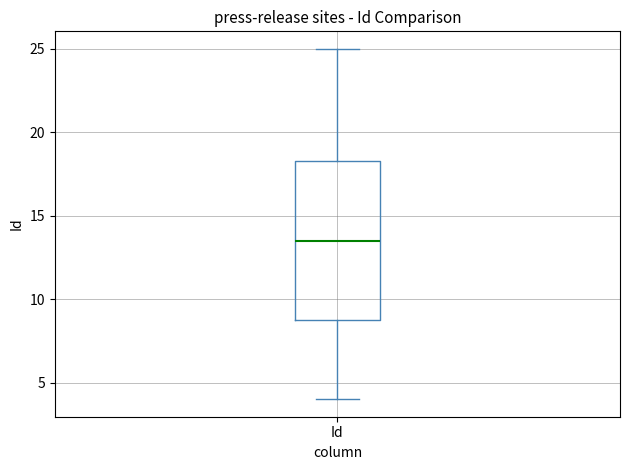

Where does the upper whisker of the box for Id end on the y-axis? The values are not printed on the chart, so give them approximately, as read against the axis.

25.0